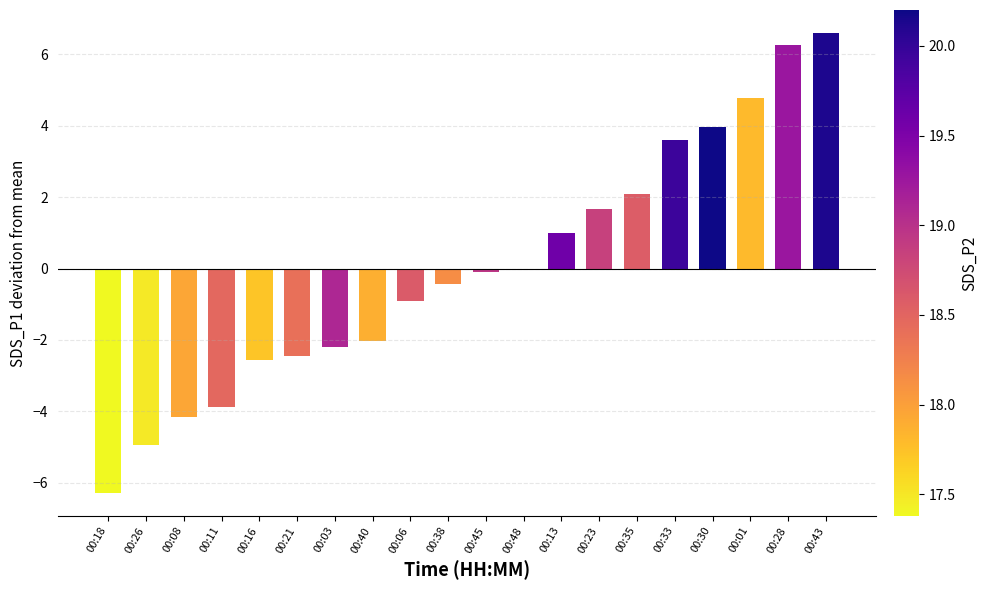

What is the difference between the values at 00:35 and 00:23?

0.4